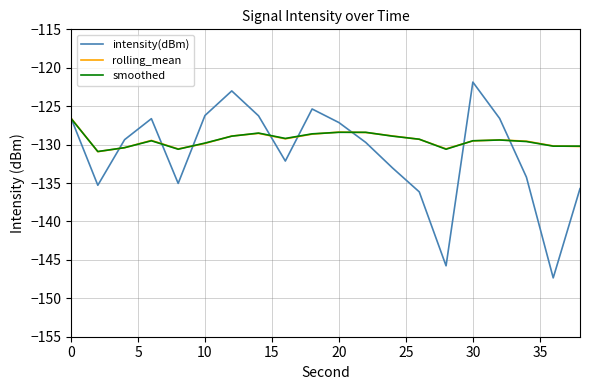

What is the minimum value shown in the chart?

-147.3